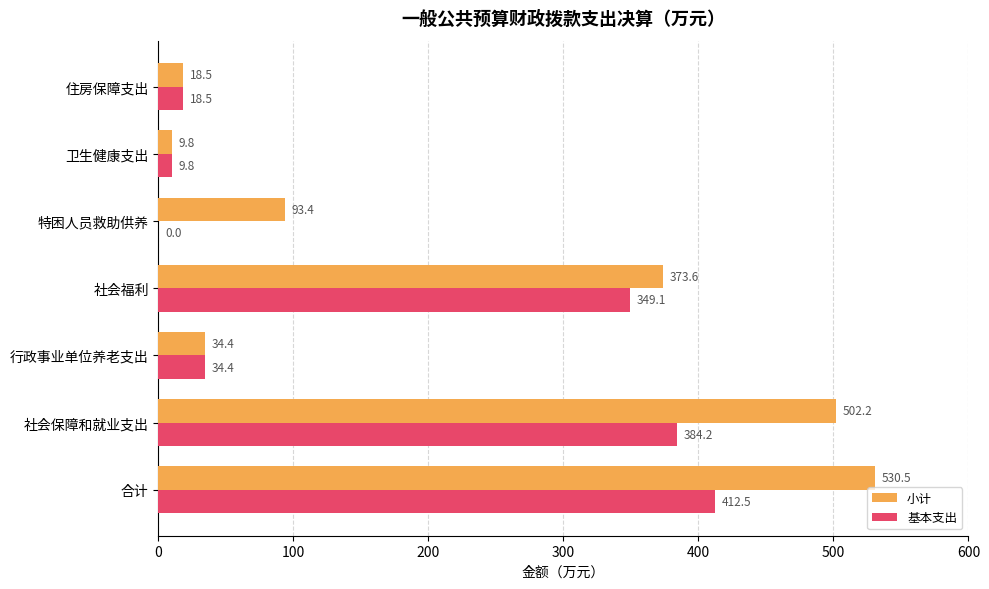

What is the total value across all series at 卫生健康支出?

19.6